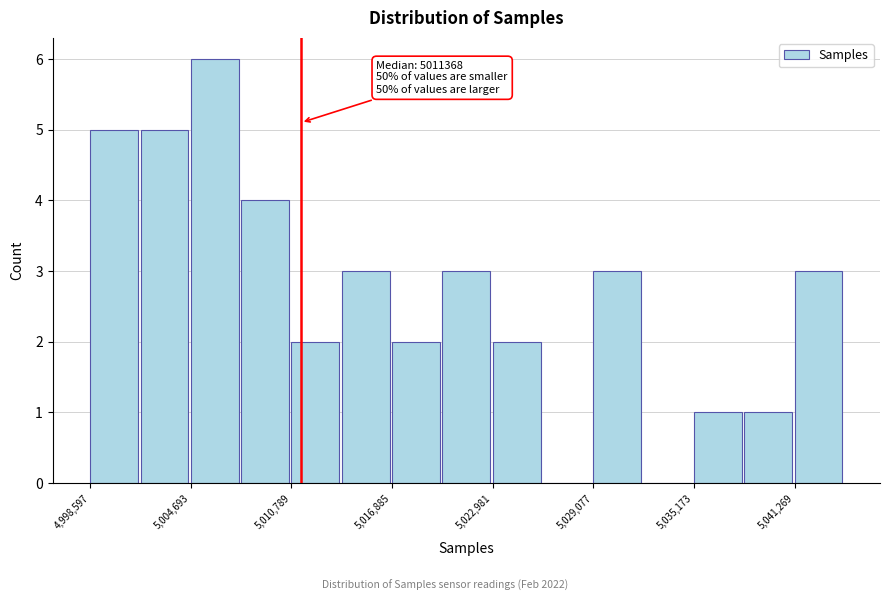

Around what value on the x-axis is the tallest bar? Give the approximate position of its centre, as read against the axis.

5006000